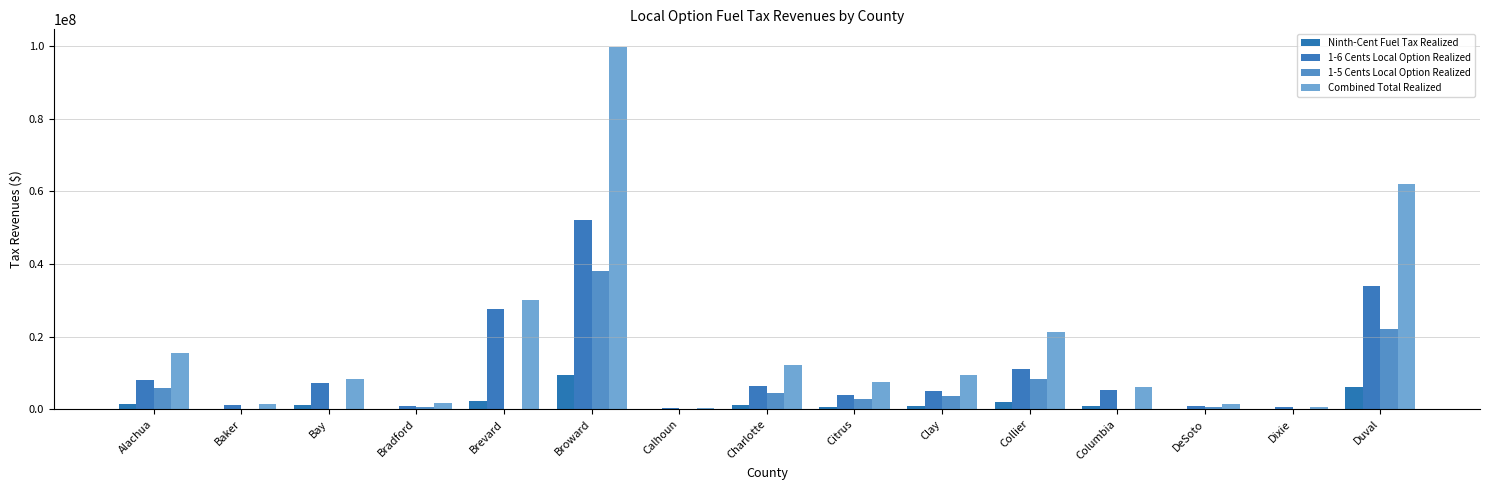

Are the bars horizontal?

No